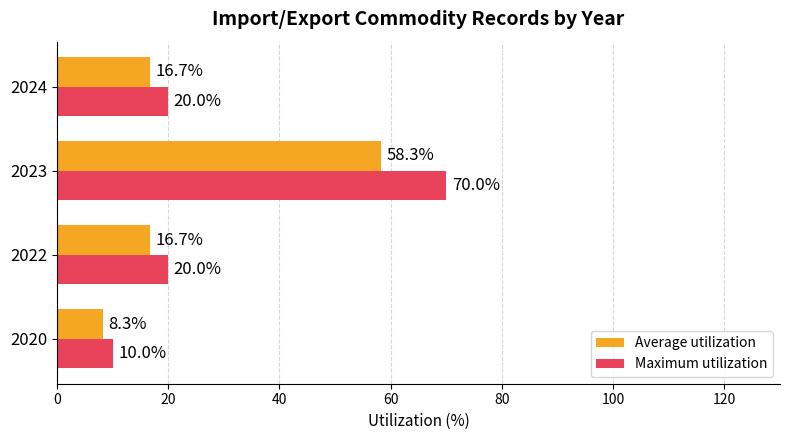

Which series has the largest total across all categories?

Maximum utilization